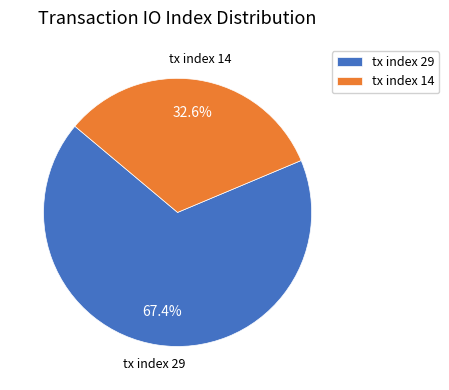

Rank the categories by value from highest to lowest.

tx index 29, tx index 14